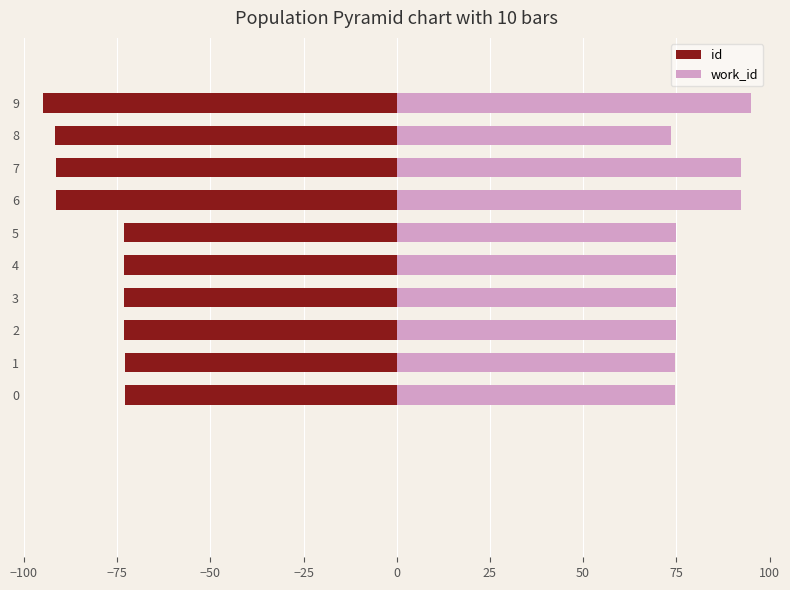

True or false: id has a value of -136.2 at 7.

False